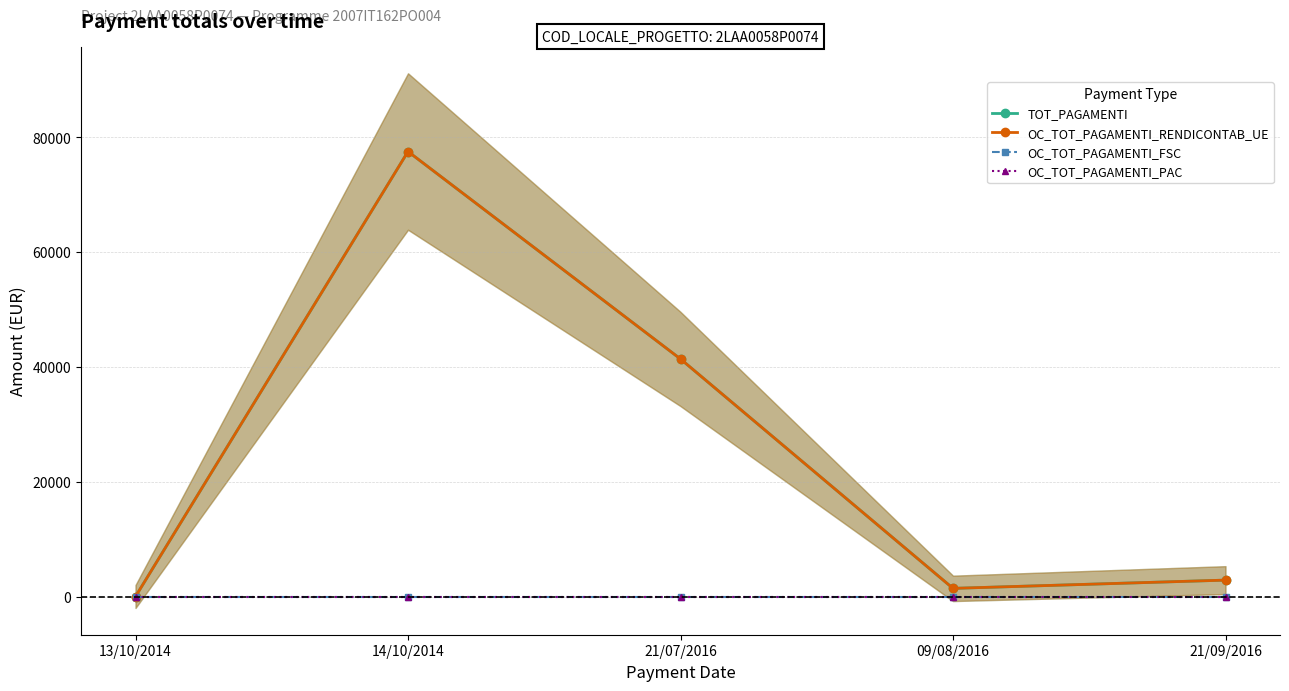

What is the difference between the TOT_PAGAMENTI values at 21/07/2016 and 13/10/2014?

41367.2